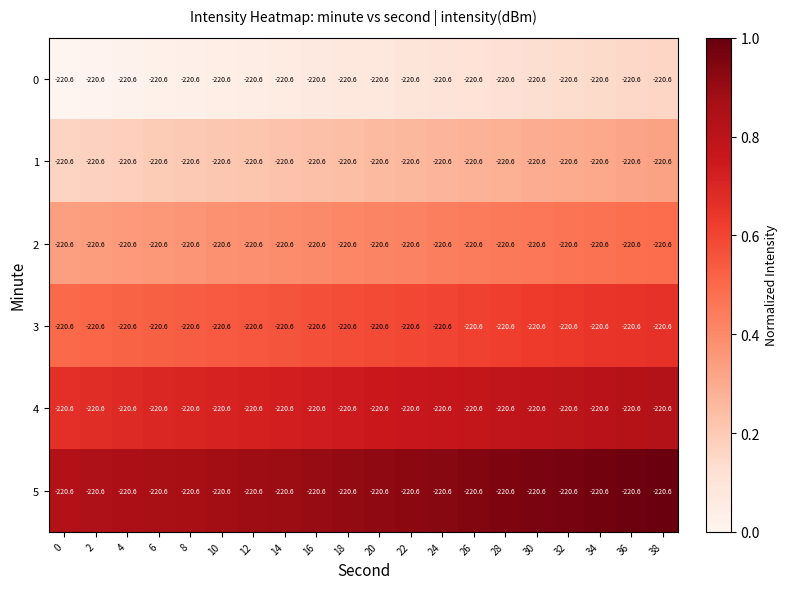

What is the lowest value of the 1 series?

0.2